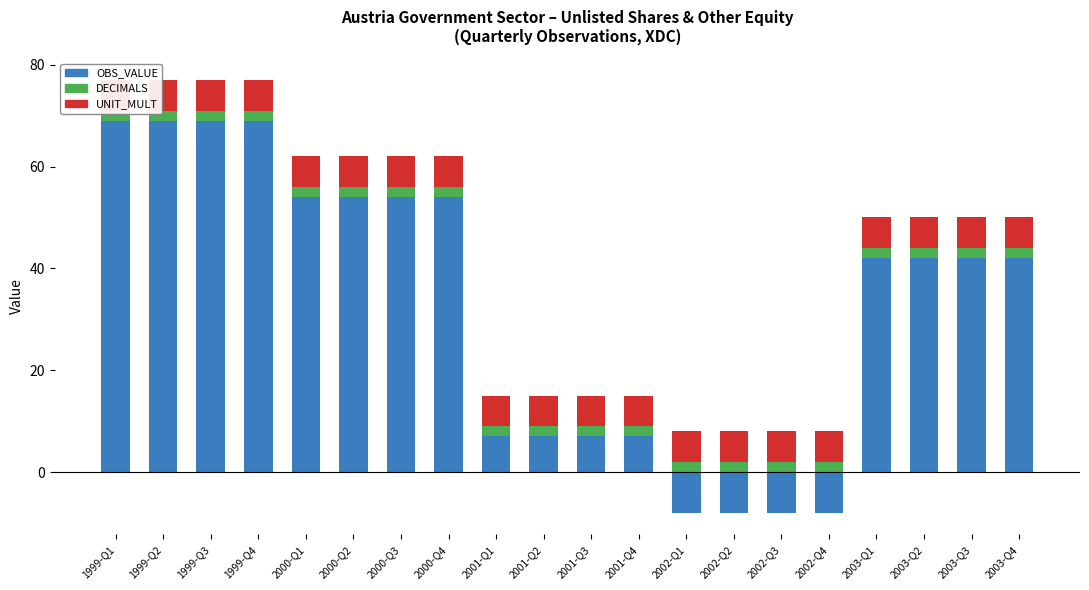

Which series has the widest spread of values?

OBS_VALUE